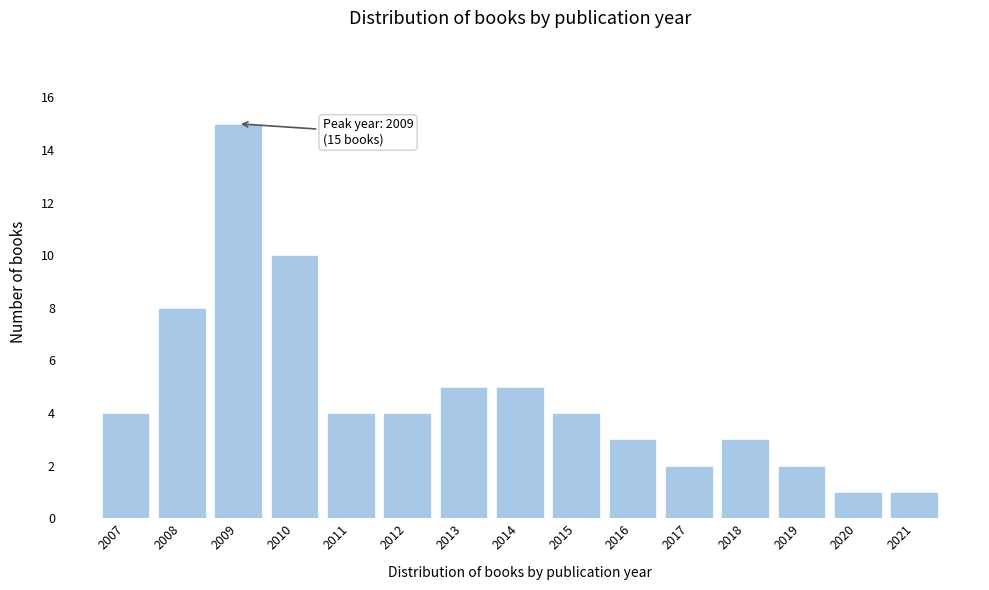

Reading left to right, transcribe all the data shown in this chart.

2007=4	2008=8	2009=15	2010=10	2011=4	2012=4	2013=5	2014=5	2015=4	2016=3	2017=2	2018=3	2019=2	2020=1	2021=1